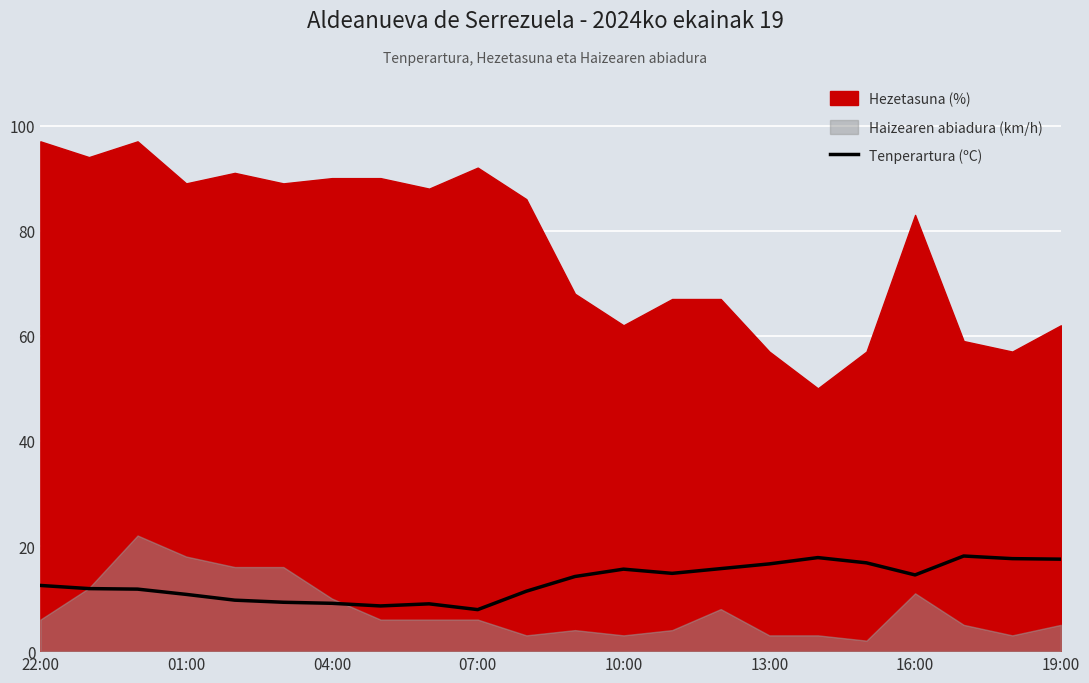

What is the lowest value of the Tenperartura (ºC) series?

7.9